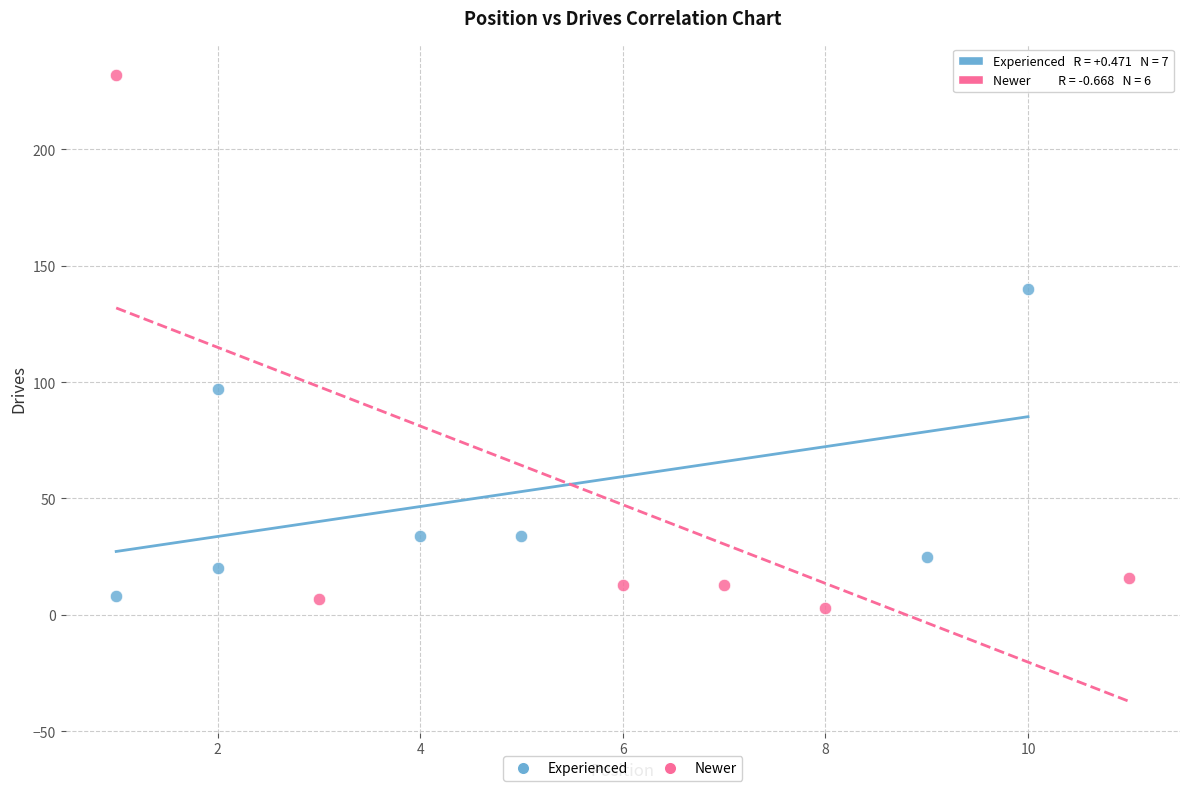

Which series has the largest Y range (max minus min)?

Newer